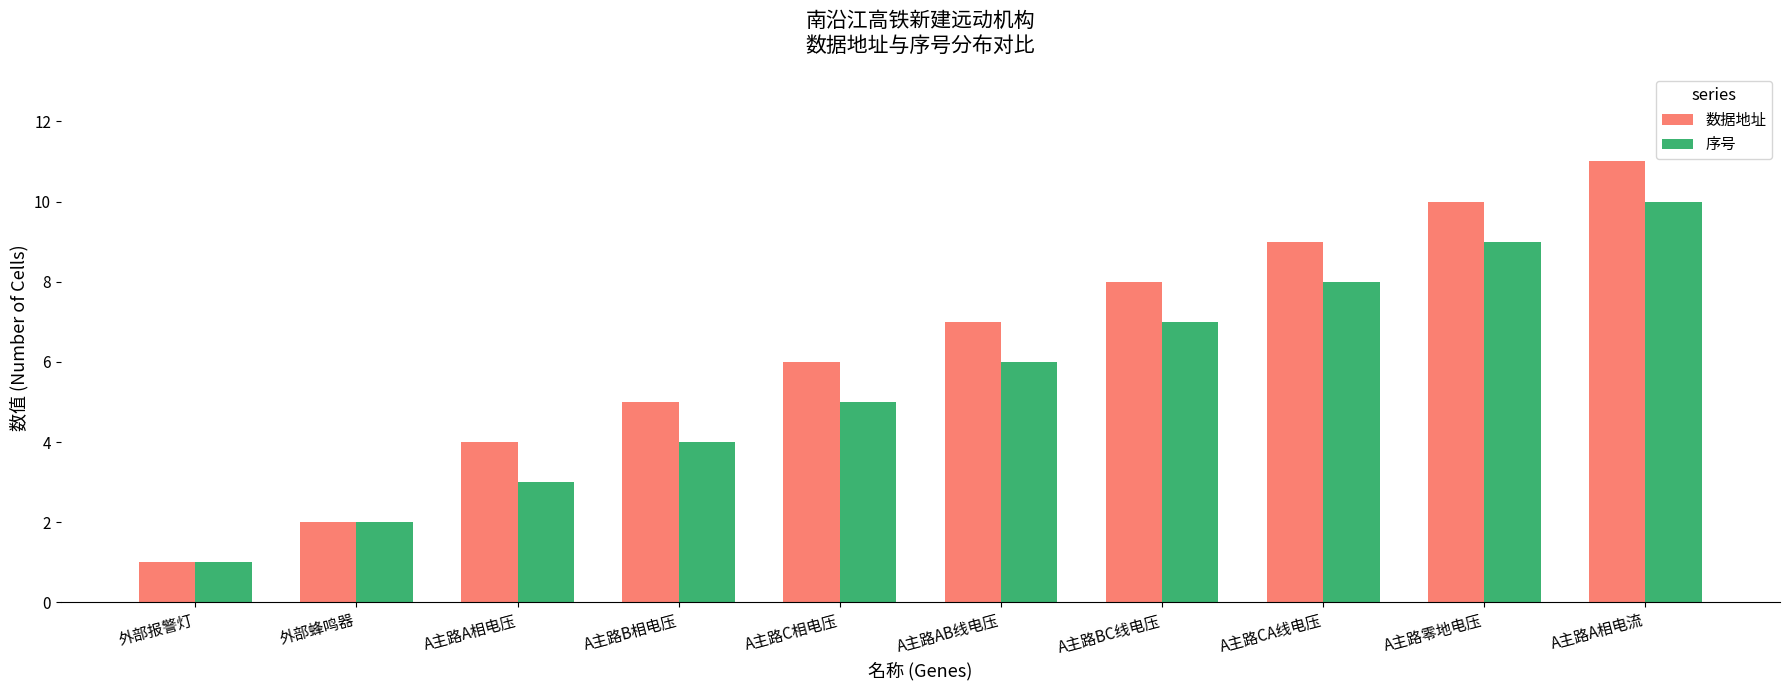

Does the chart contain stacked bars?

No